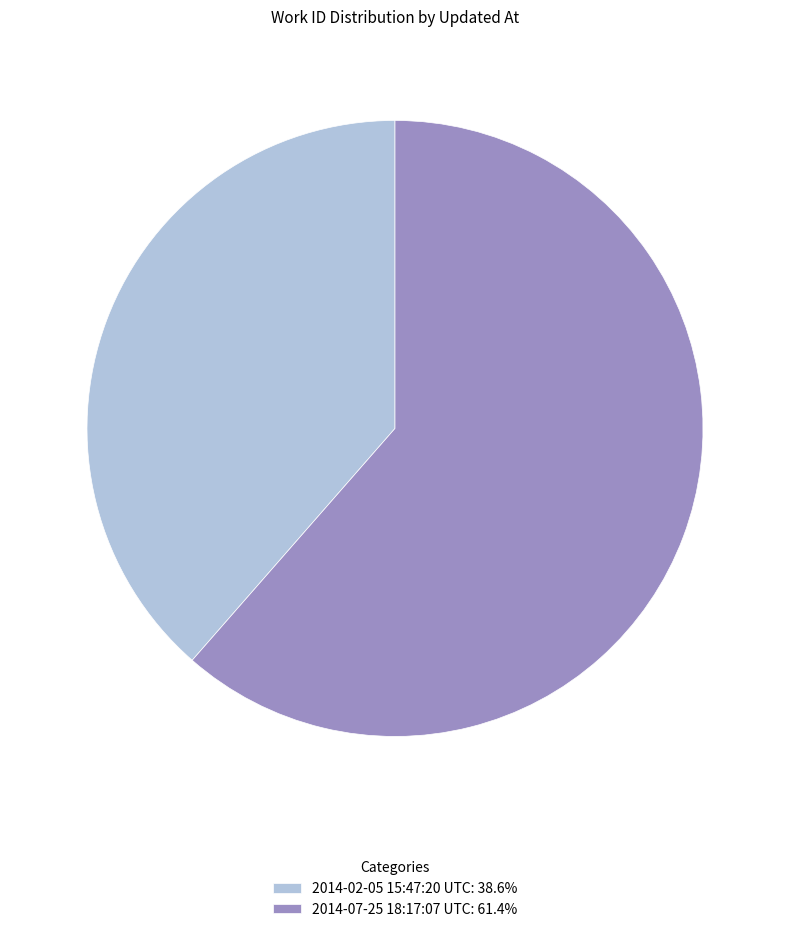

Is the sum of 2014-07-25 18:17:07 UTC: 61.4% and 2014-02-05 15:47:20 UTC: 38.6% greater than half?

Yes